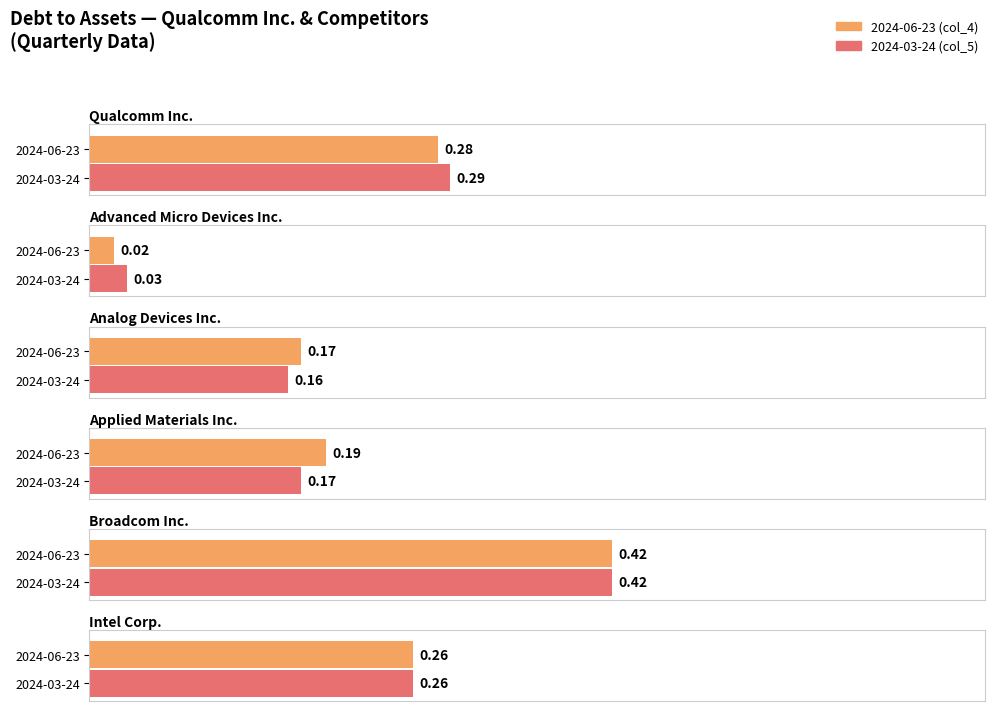

What is the maximum value for Analog Devices Inc.?

0.2